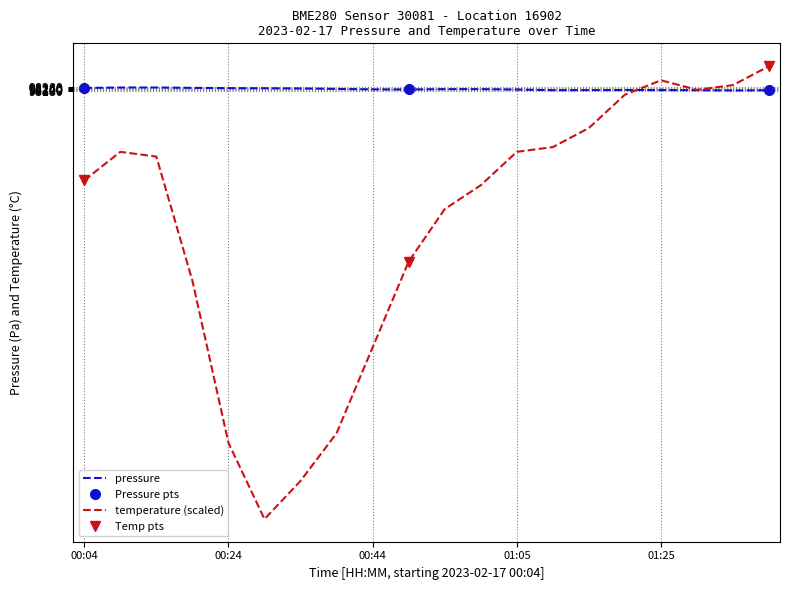

What is the lowest value of the temperature series?

86328.0